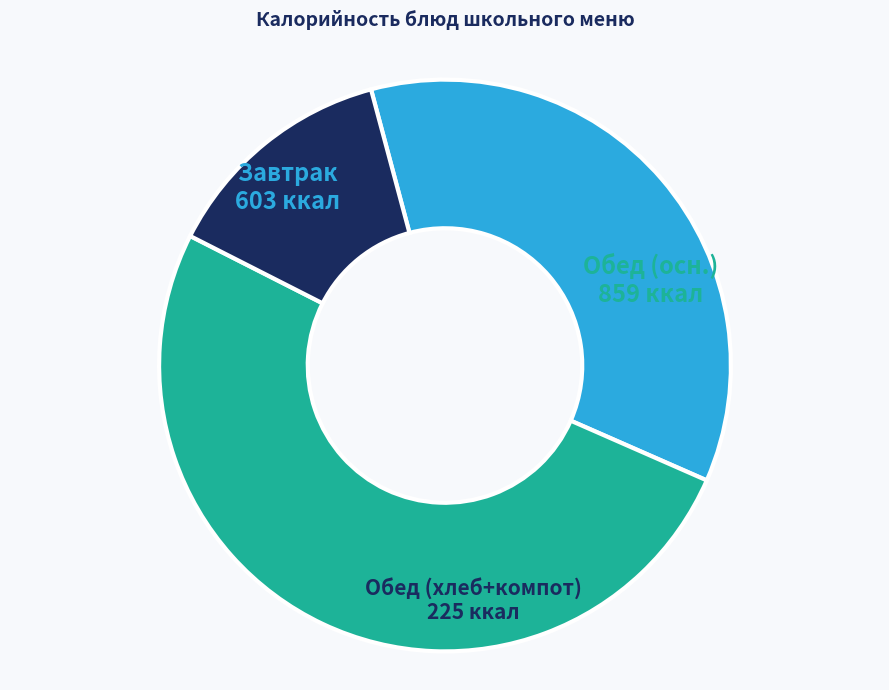

How many slices are in this pie chart?

3